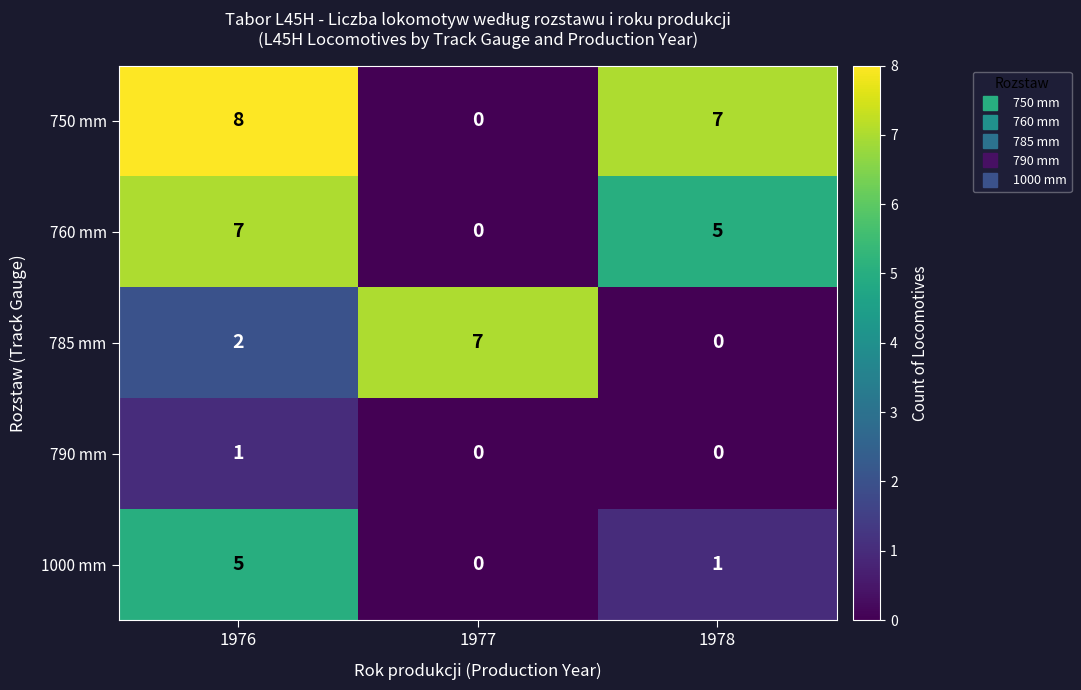

At which label does 750 mm first exceed 7?

1976